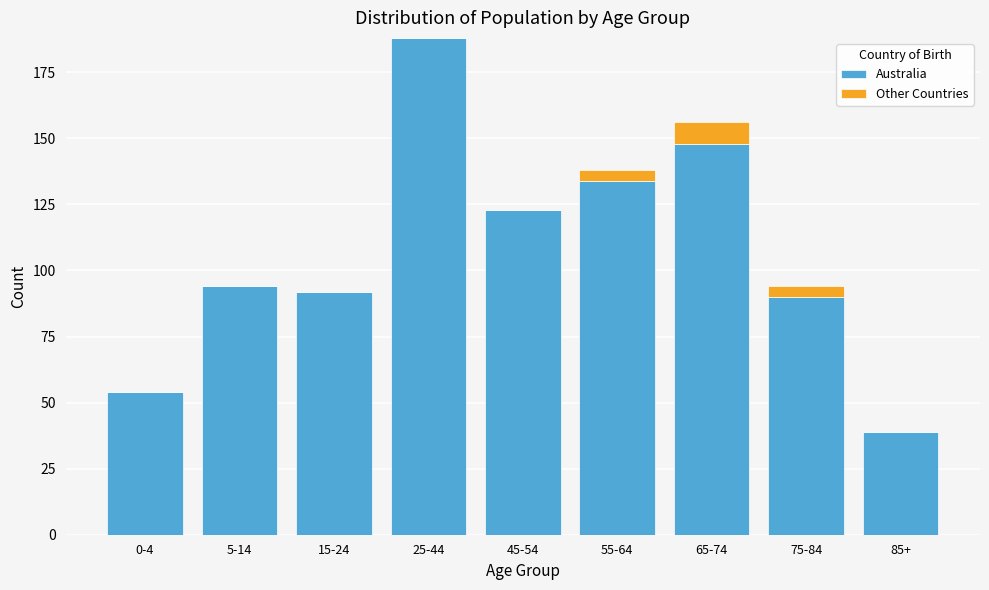

Reading right to left, what are the values for Australia?

85+=39	75-84=90	65-74=148	55-64=134	45-54=123	25-44=188	15-24=92	5-14=94	0-4=54